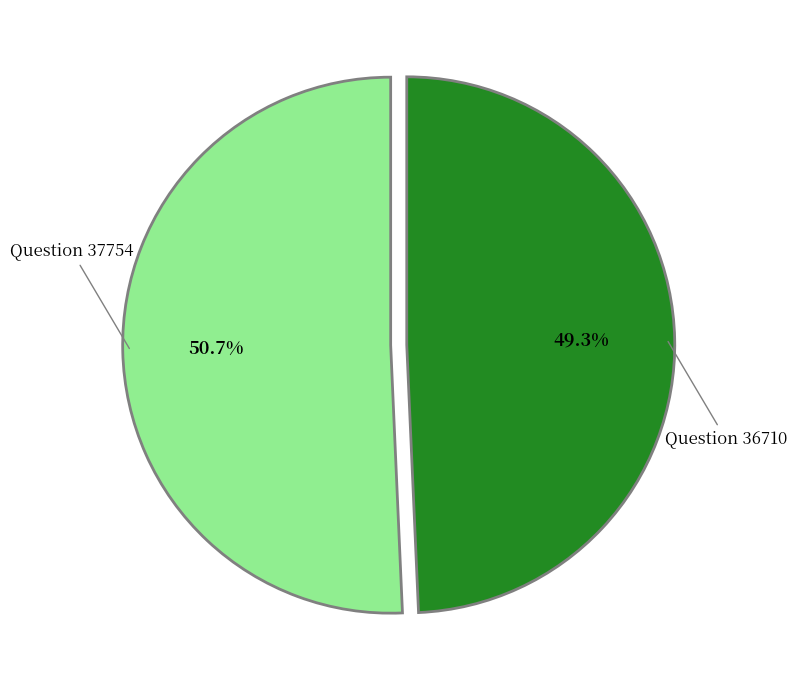

Is there a majority slice in this chart?

Yes